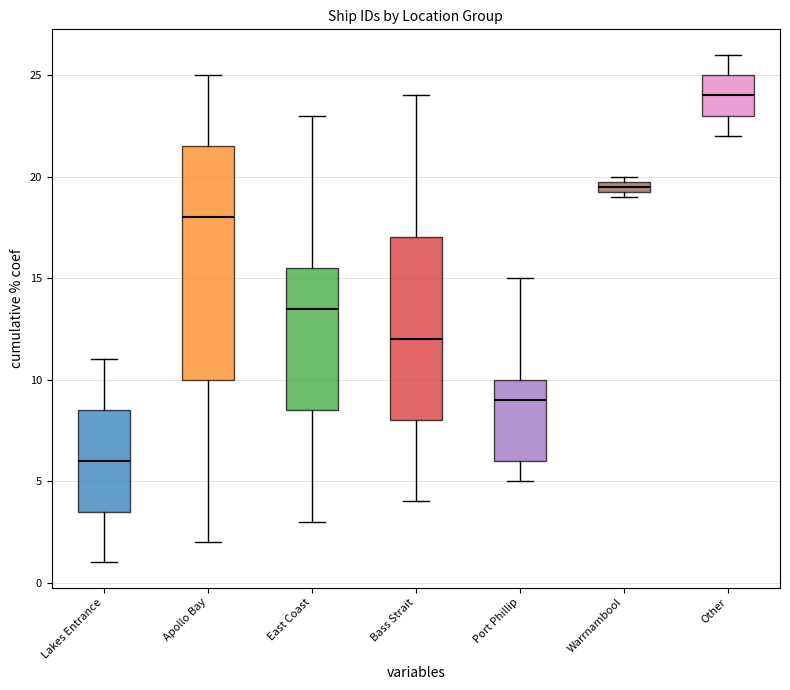

Which box's median line is the highest?

Other